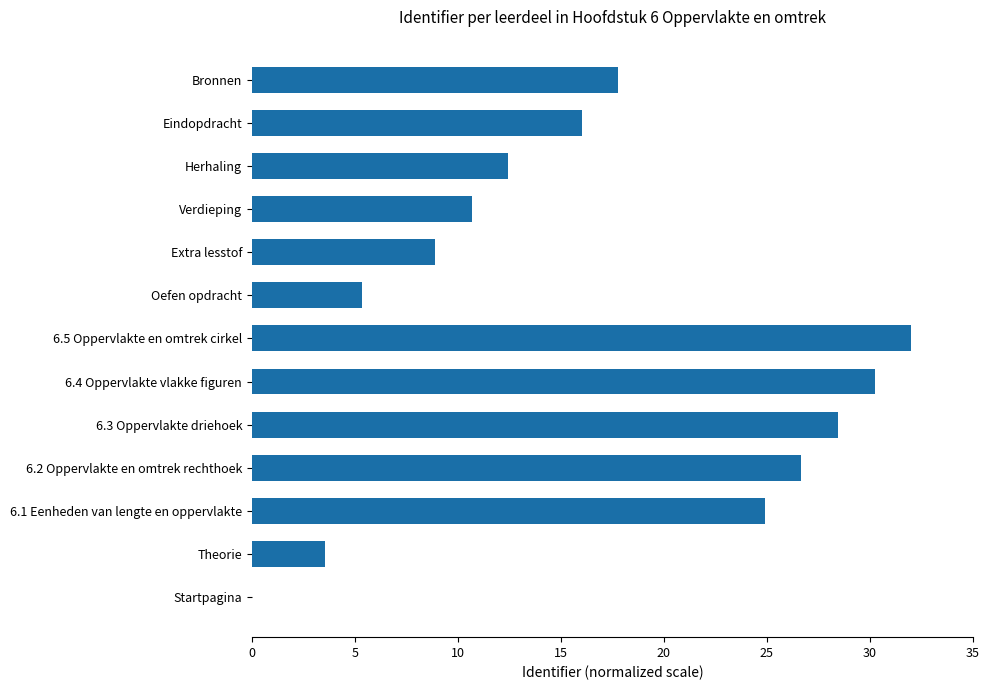

What is the change in value from 6.5 Oppervlakte en omtrek cirkel to Extra lesstof?

-23.1